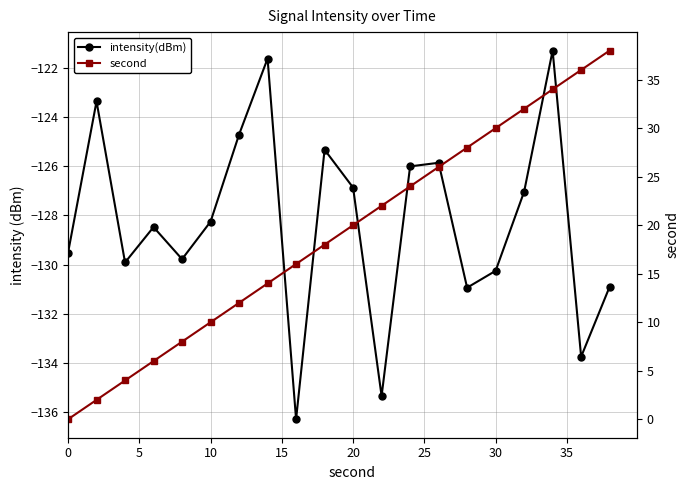

Does the chart display data point markers on the line(s)?

Yes